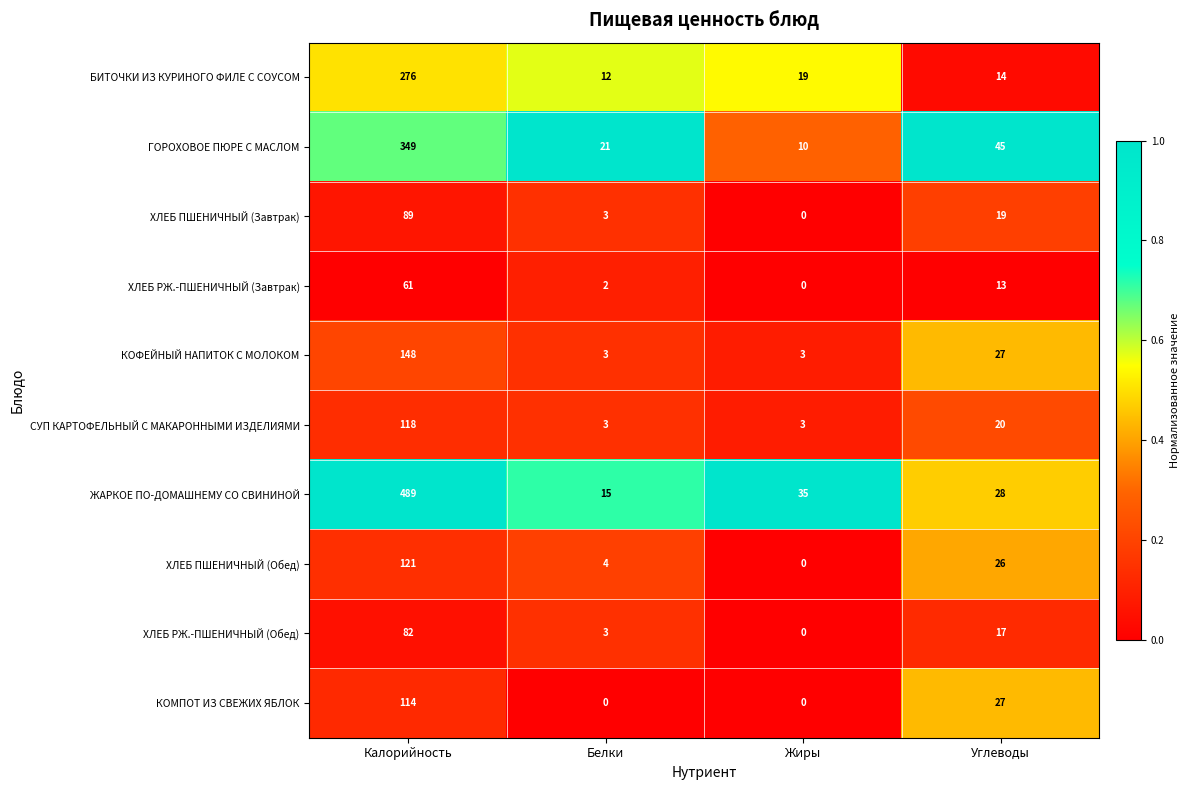

What is the total value across all series at Углеводы?

236